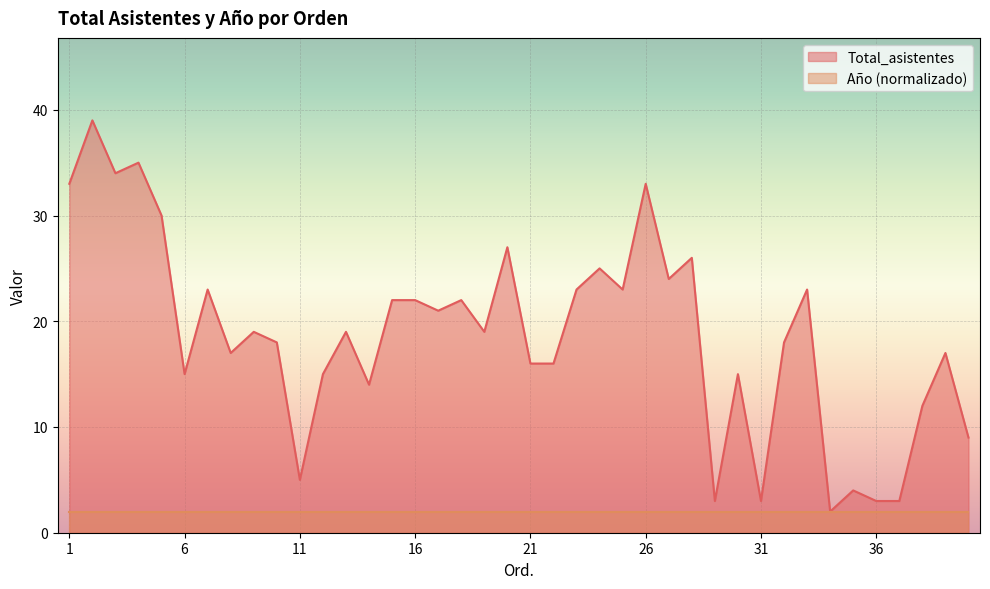

How many points are higher than both their immediate neighbors (excluding endpoints)?

14